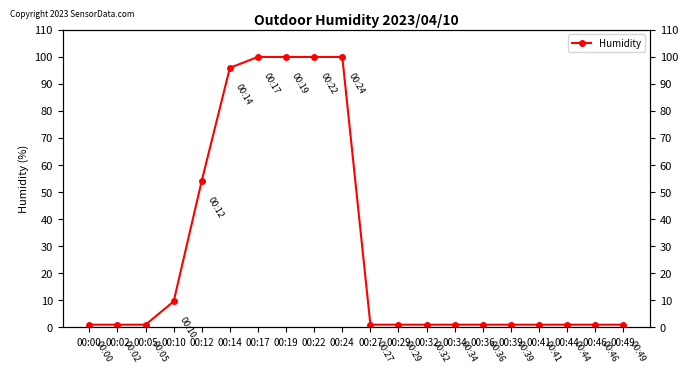

What is the difference between the values at 00:14 and 00:32?

94.9